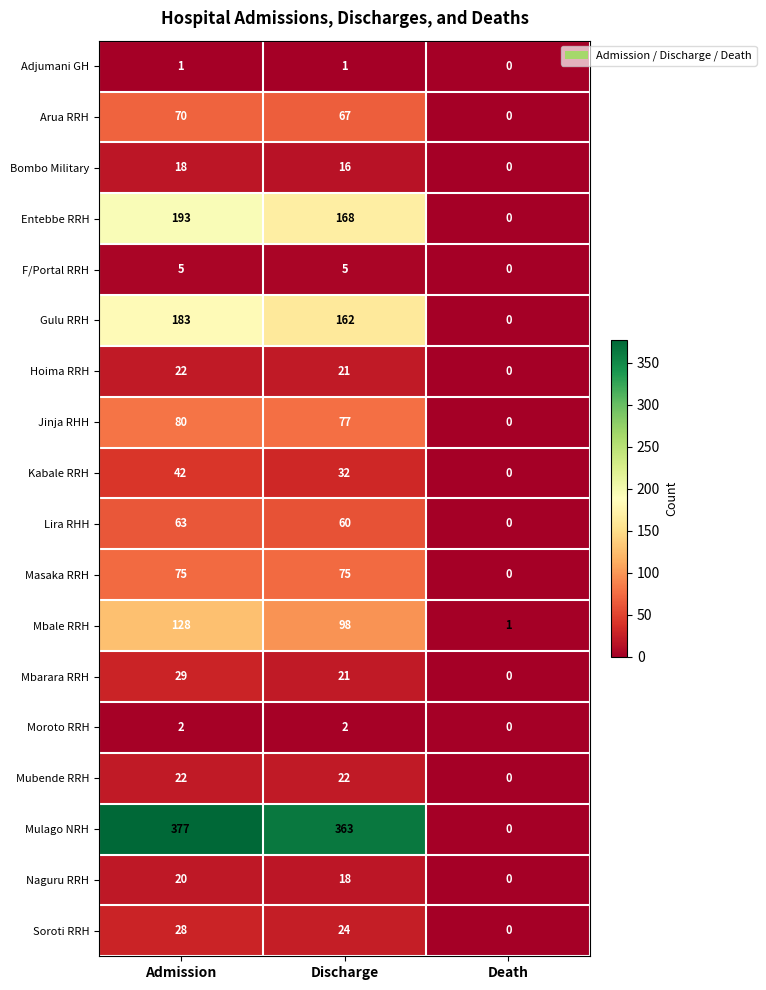

Rank the categories by Mbale RRH value from lowest to highest.

Death, Discharge, Admission